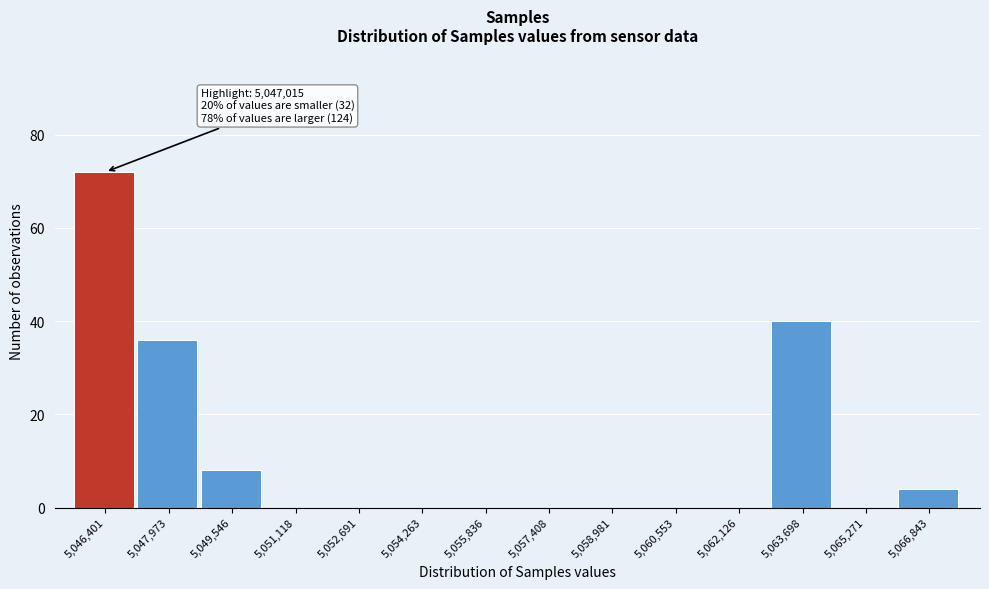

Reading right to left, what are all the values shown in this chart?

5,066,843=4	5,065,271=0	5,063,698=40	5,062,126=0	5,060,553=0	5,058,981=0	5,057,408=0	5,055,836=0	5,054,263=0	5,052,691=0	5,051,118=0	5,049,546=8	5,047,973=36	5,046,401=72